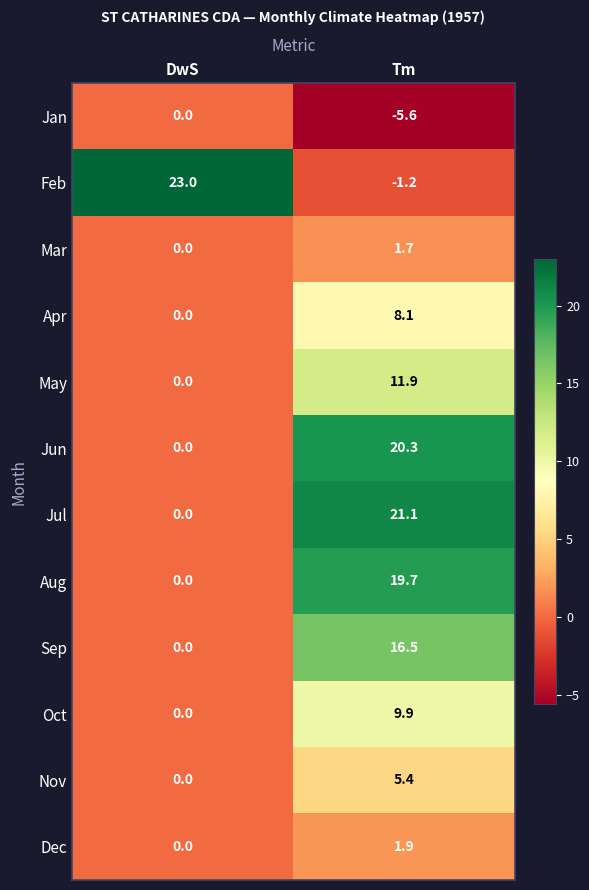

True or false: Jul has a value of 31.9 at Tm.

False